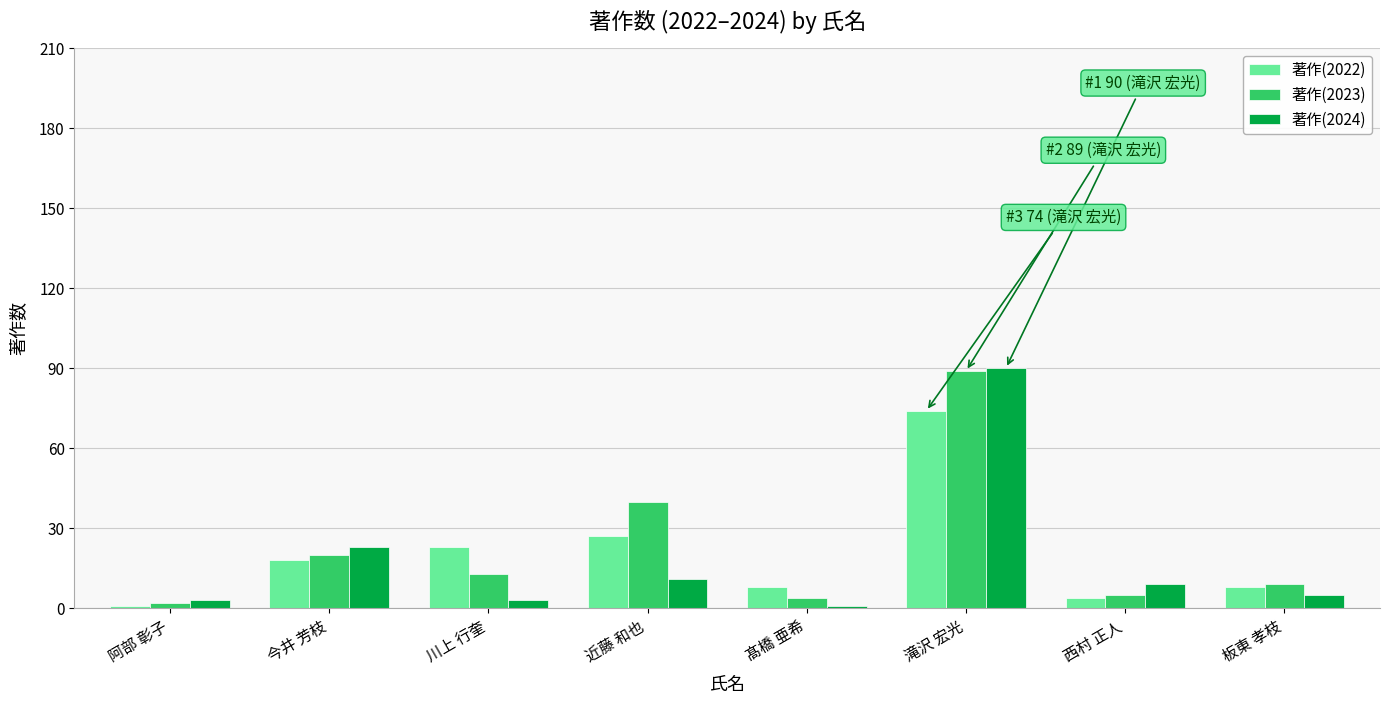

True or false: 著作(2024) has a value of 161 at 滝沢 宏光.

False